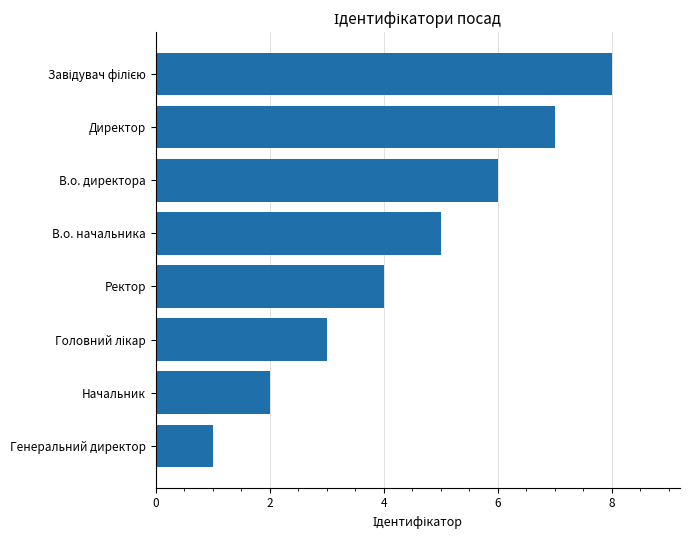

True or false: the data shows 6 at В.о. директора.

True